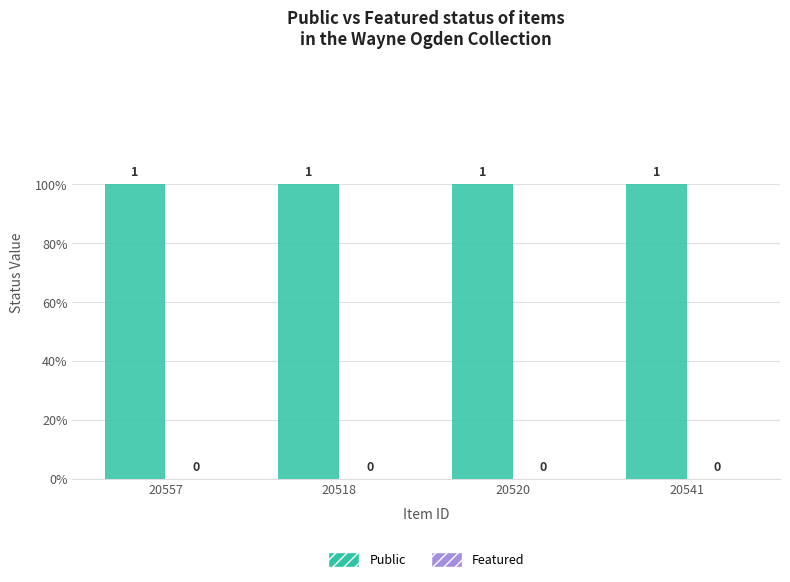

True or false: Public has a value of 0 at 20518.

False